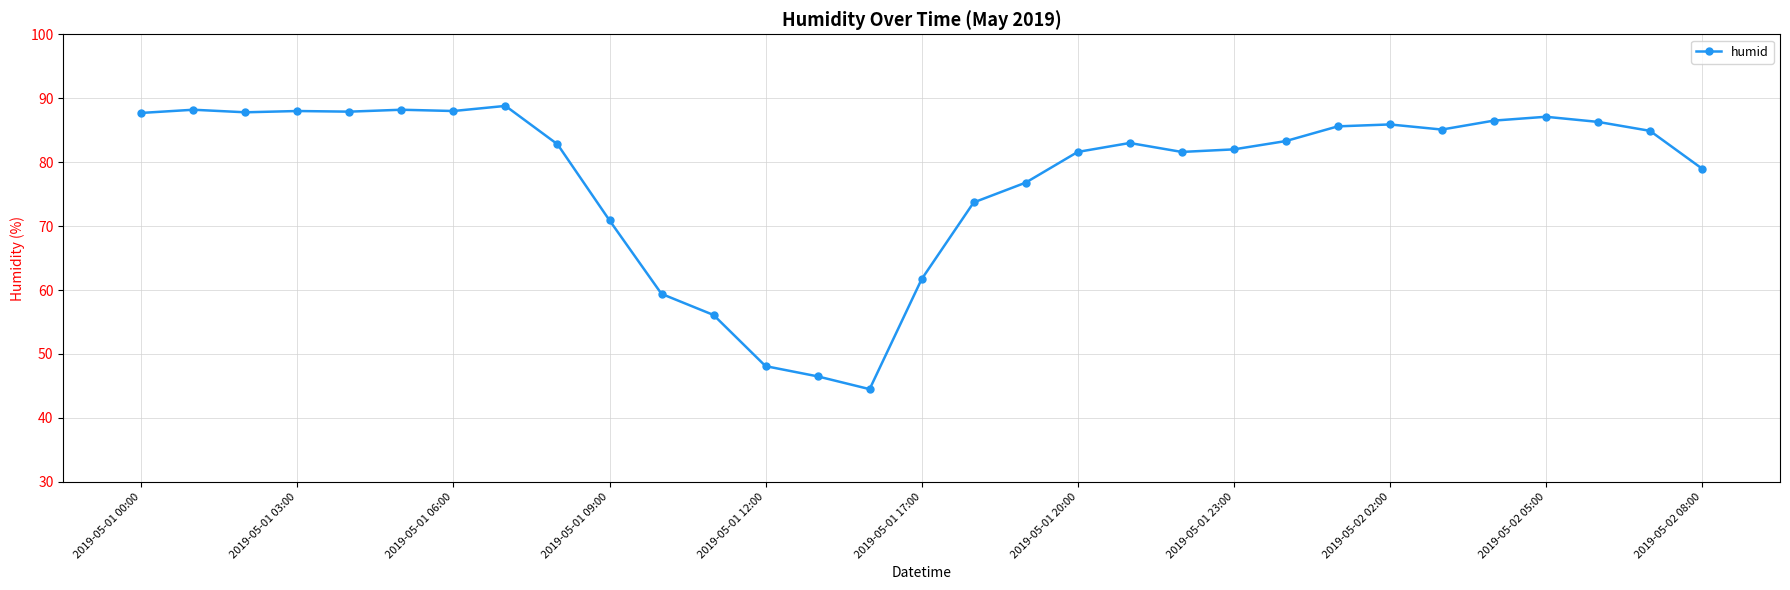

What is the value of the 13th point from the left?

48.1